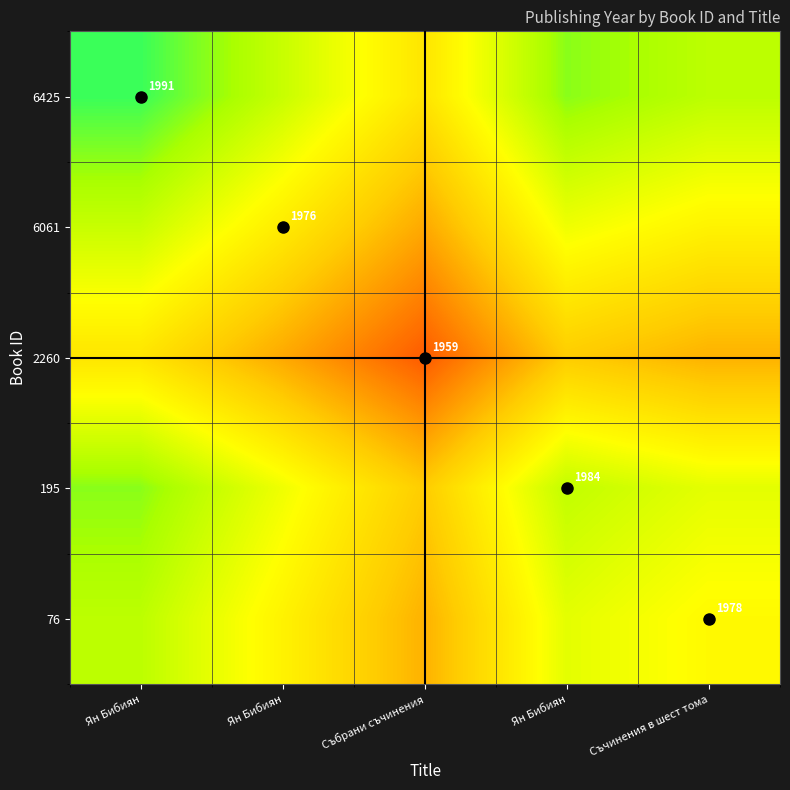

At which label does 6425 reach its minimum?

Събрани съчинения